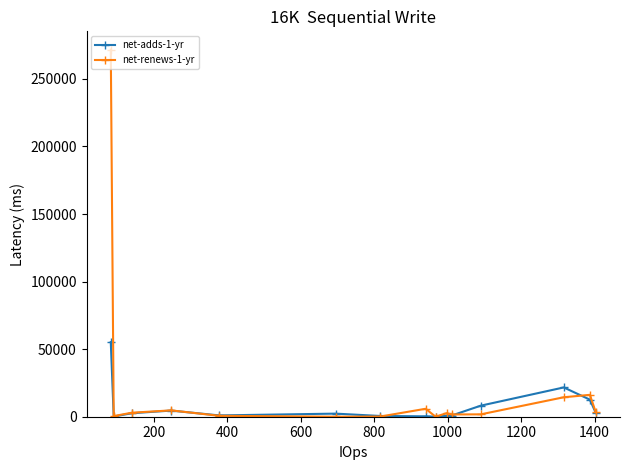

List the series in order of their overall mean, highest first.

net-renews-1-yr, net-adds-1-yr